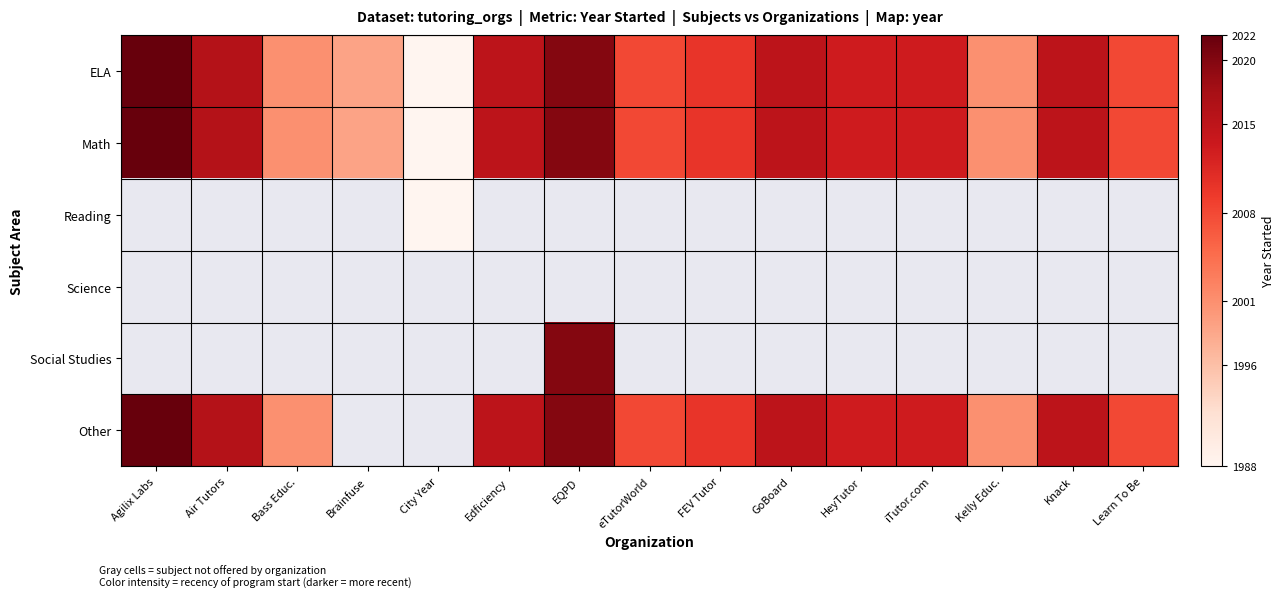

Count the number of categories in the chart.

15